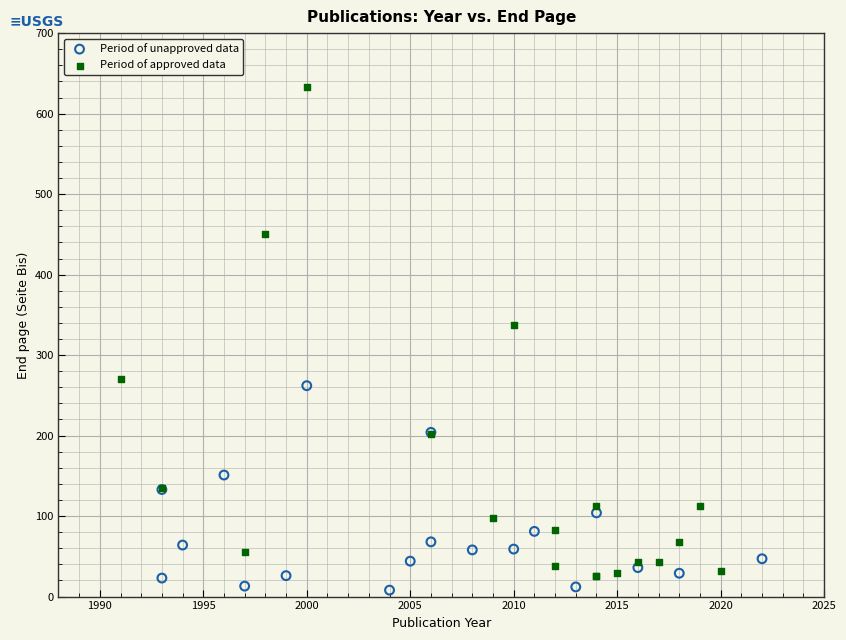

Which series contains the highest Y value?

Period of approved data